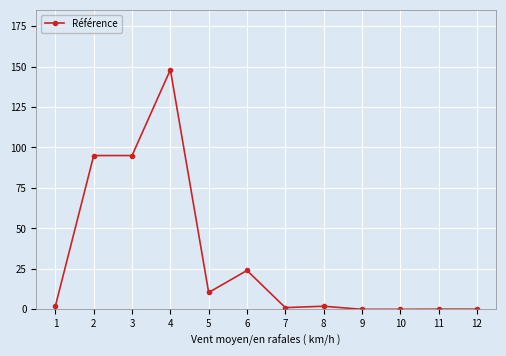

What is the sum of all values?

377.5